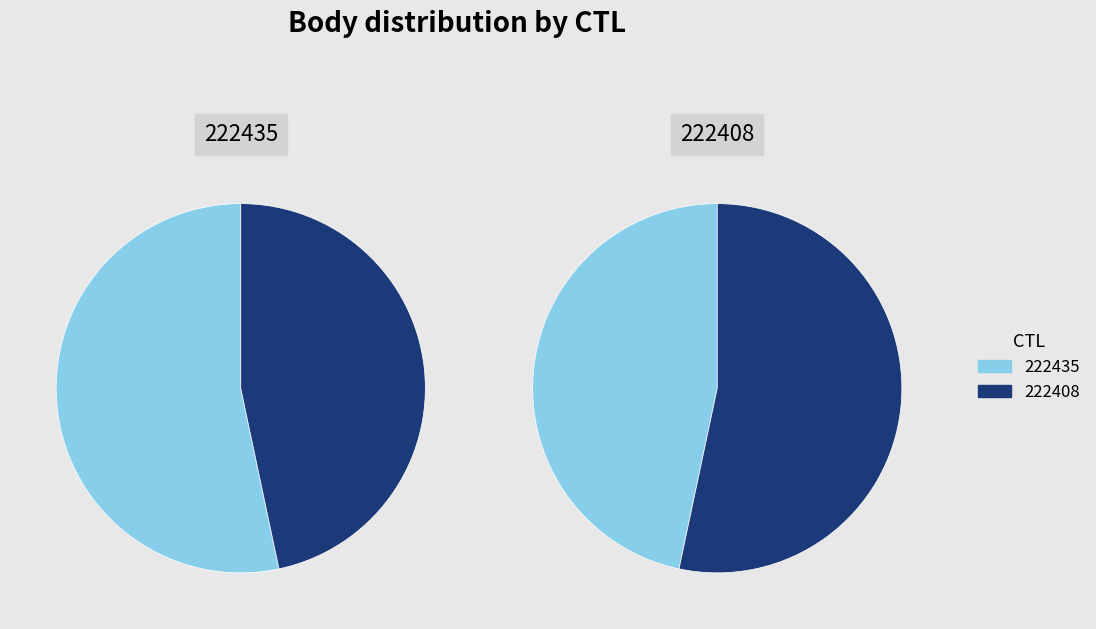

Does 222408 account for over 50% of the chart?

No